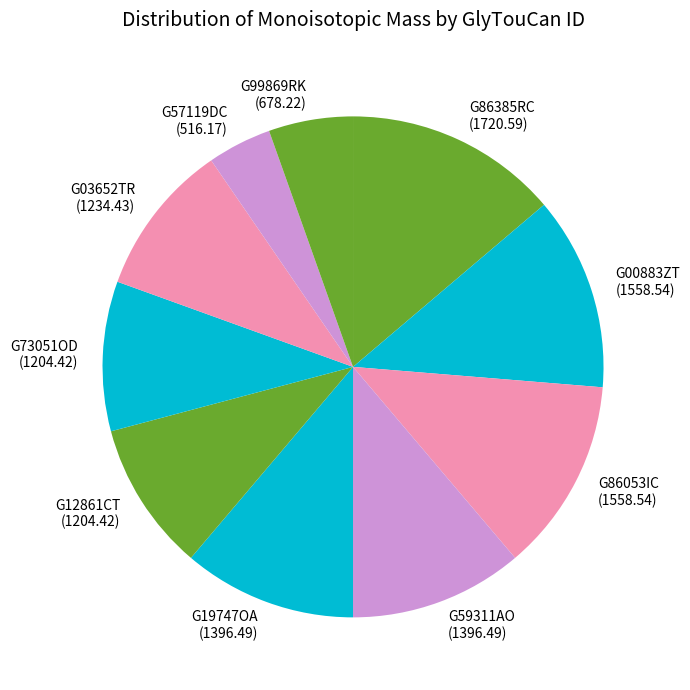

Which has a higher value, G99869RK or G12861CT?

G12861CT